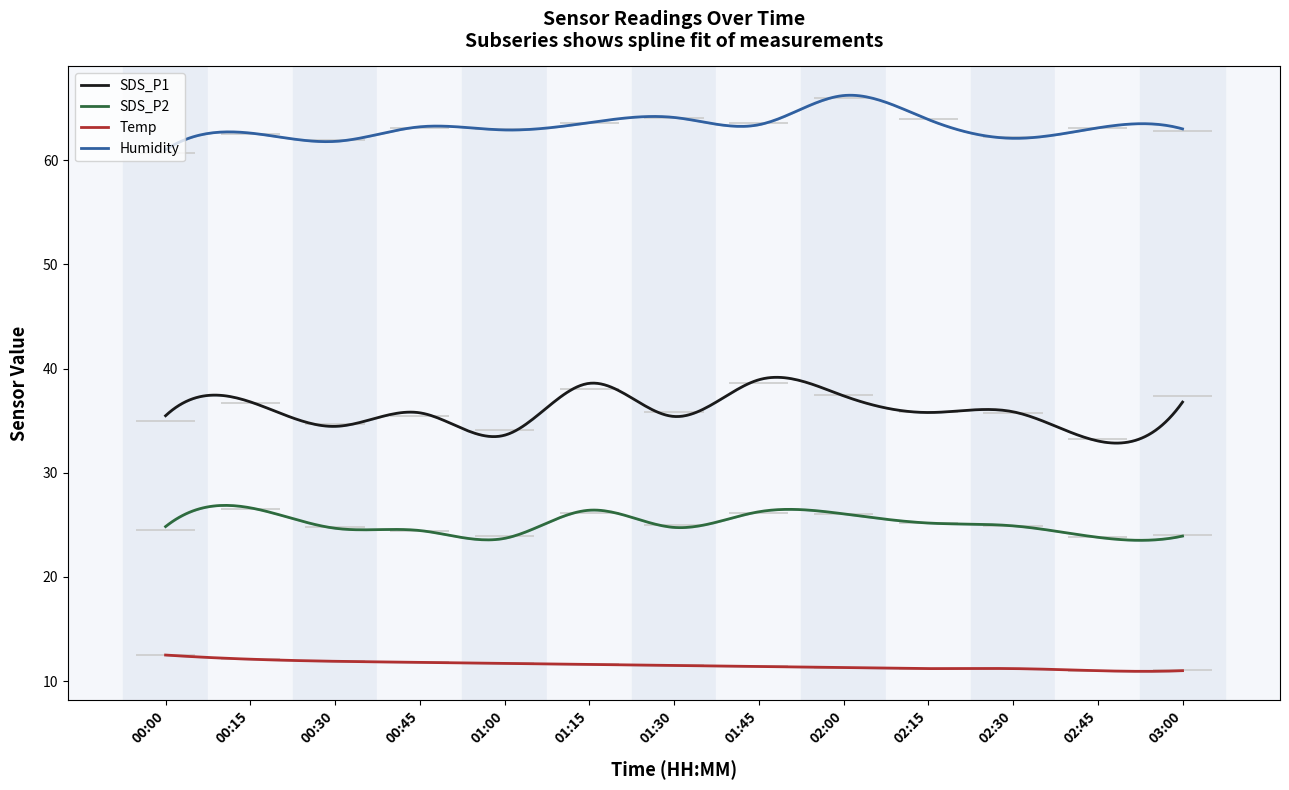

What is the label of the 11th point from the left?

02:30